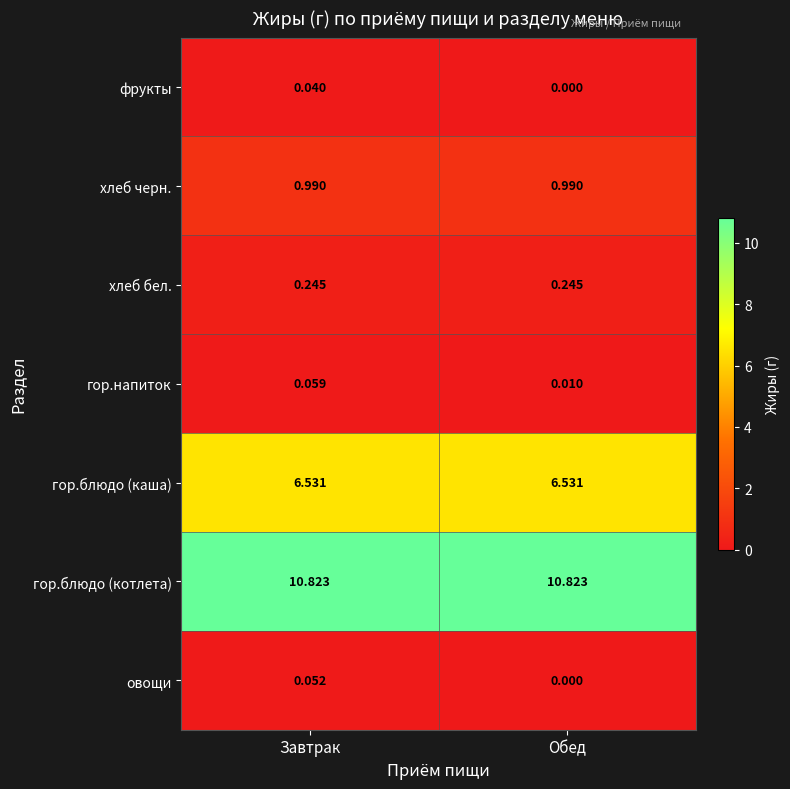

At how many categories does at least one series exceed 10?

2